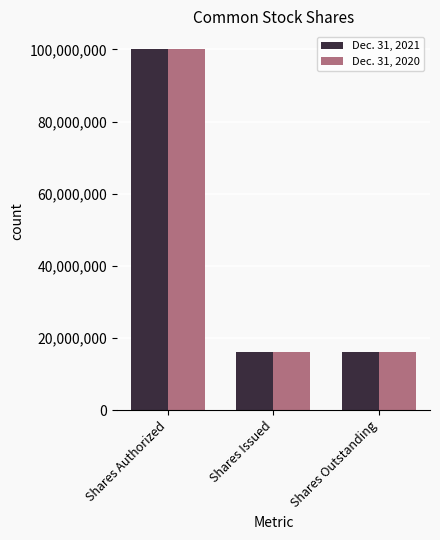

True or false: Dec. 31, 2020 has a value of 21209790 at Shares Authorized.

False